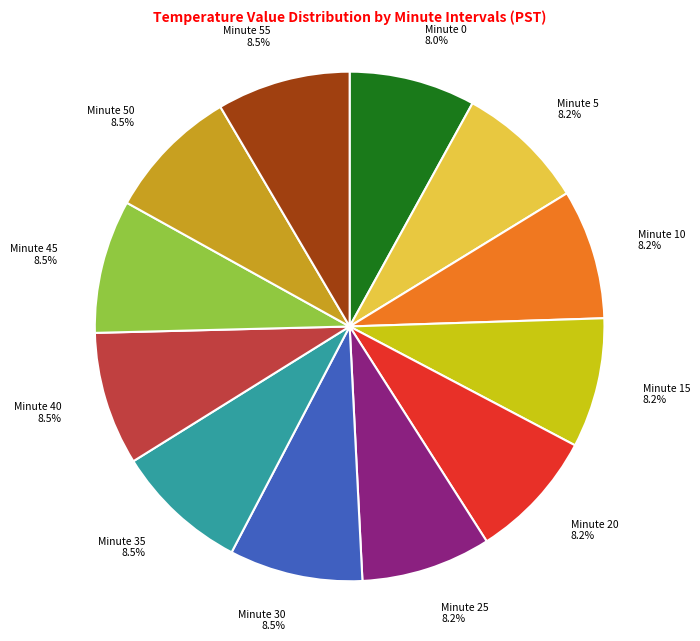

What percentage is the Minute 55 slice, to the nearest percent?

8%